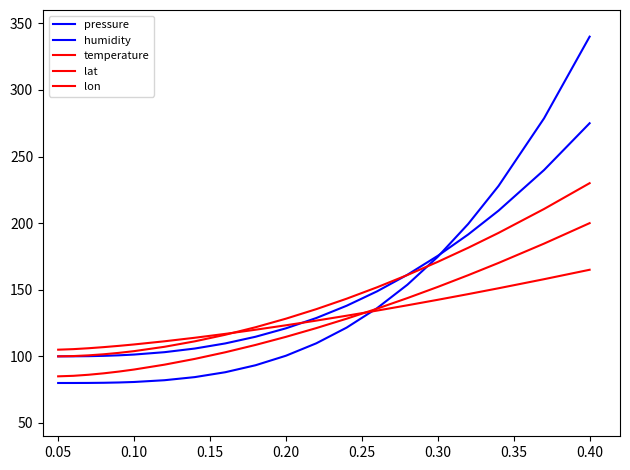

Where does the temperature series first go above 128?

0.20